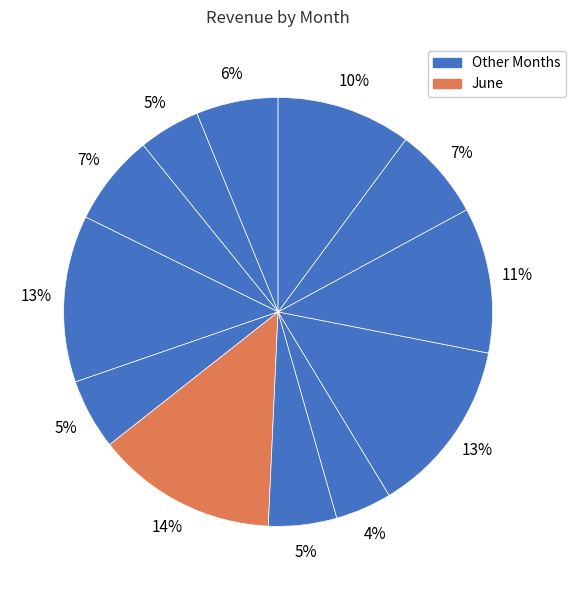

How many slices are in this pie chart?

12